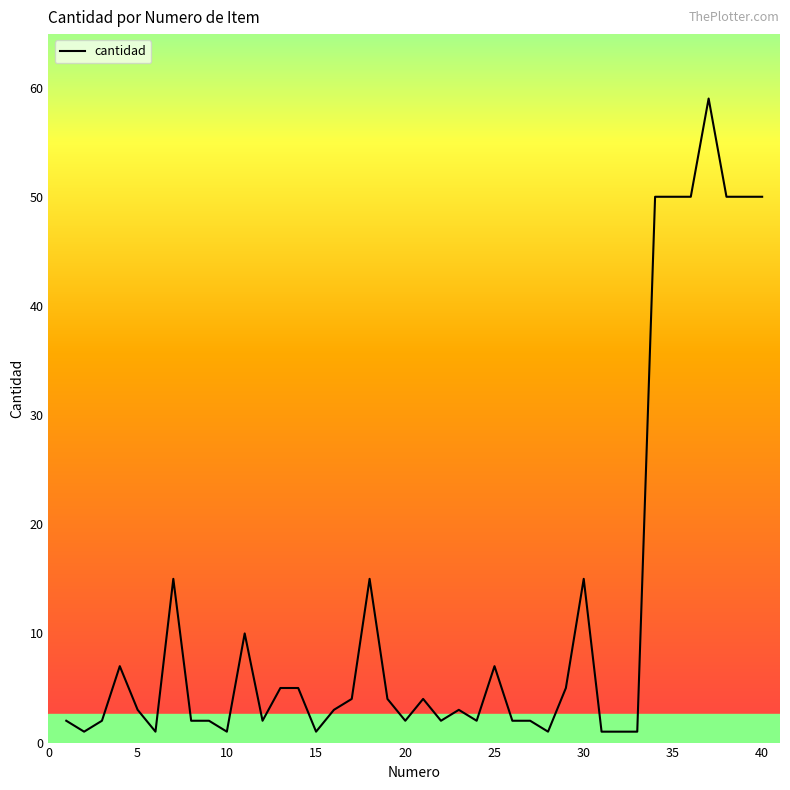

What is the maximum value shown in the chart?

59